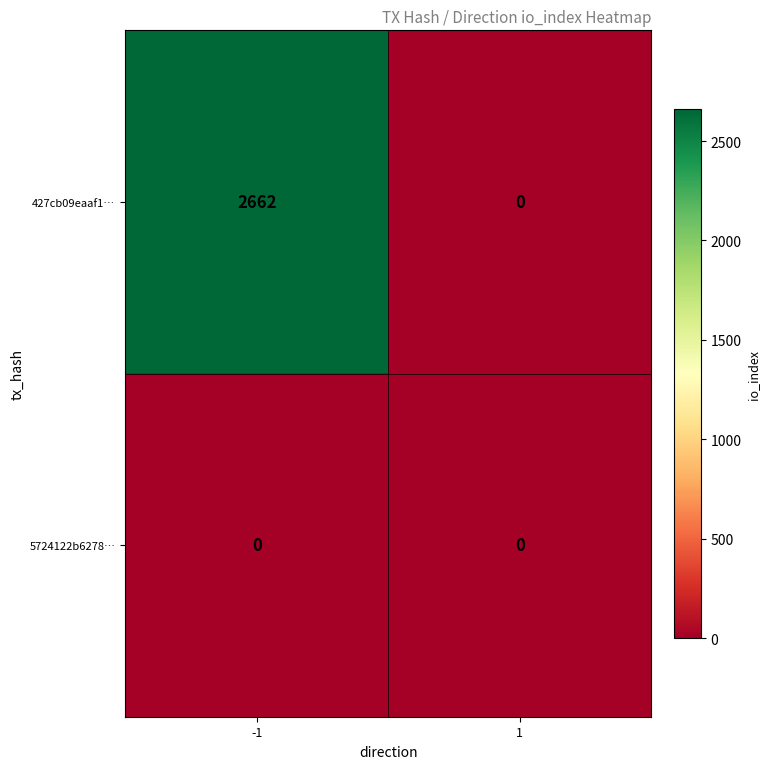

Is it true that 427cb09eaaf1… equals 2662 at -1?

True